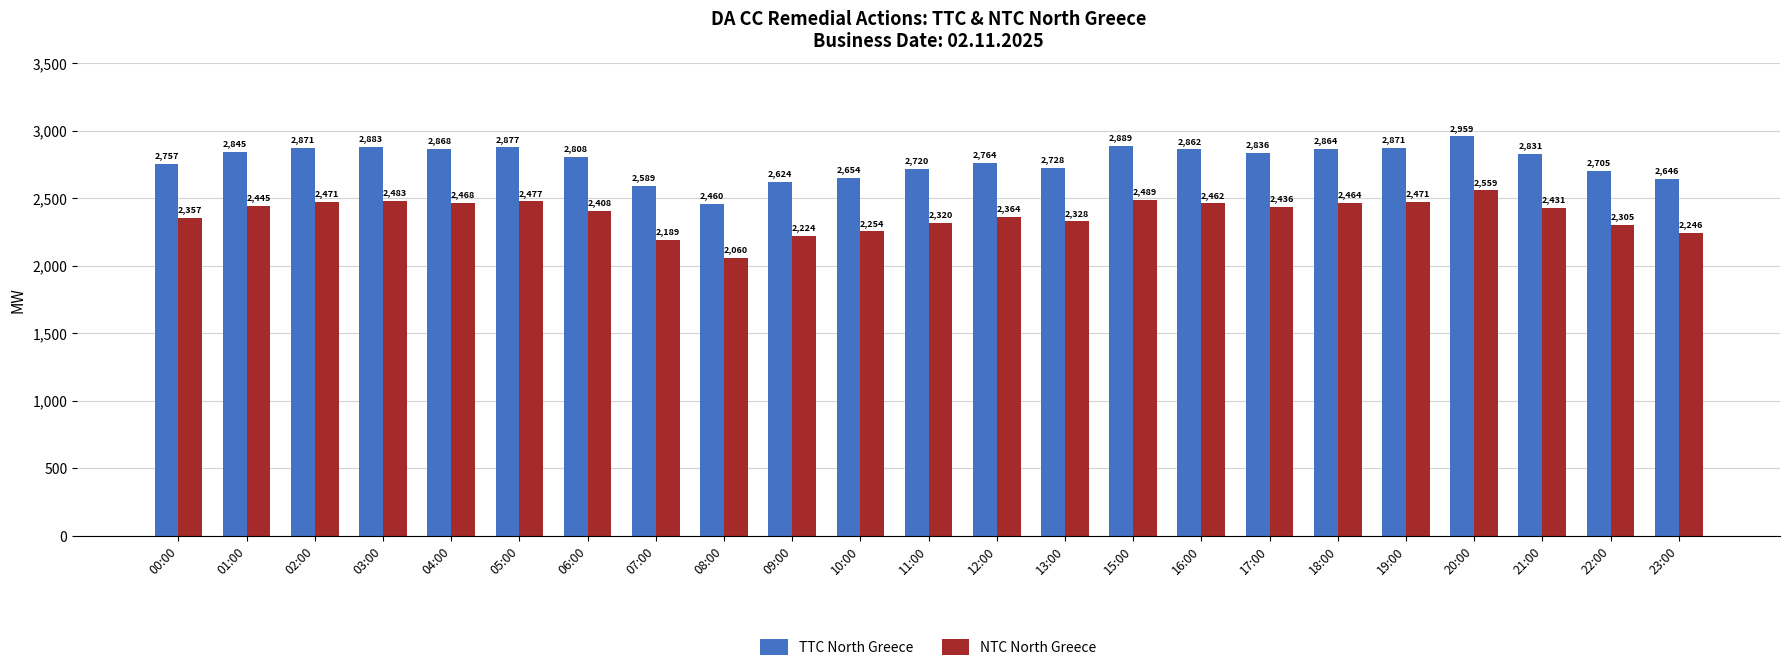

Is it true that NTC North Greece equals 4175 at 16:00?

False